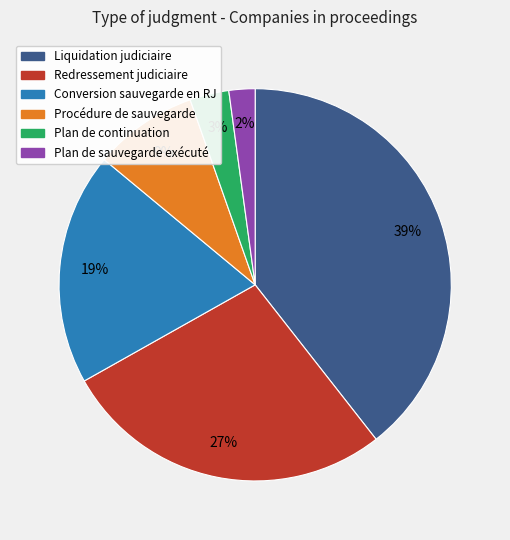

To the nearest percent, what is the average slice percentage?

17%